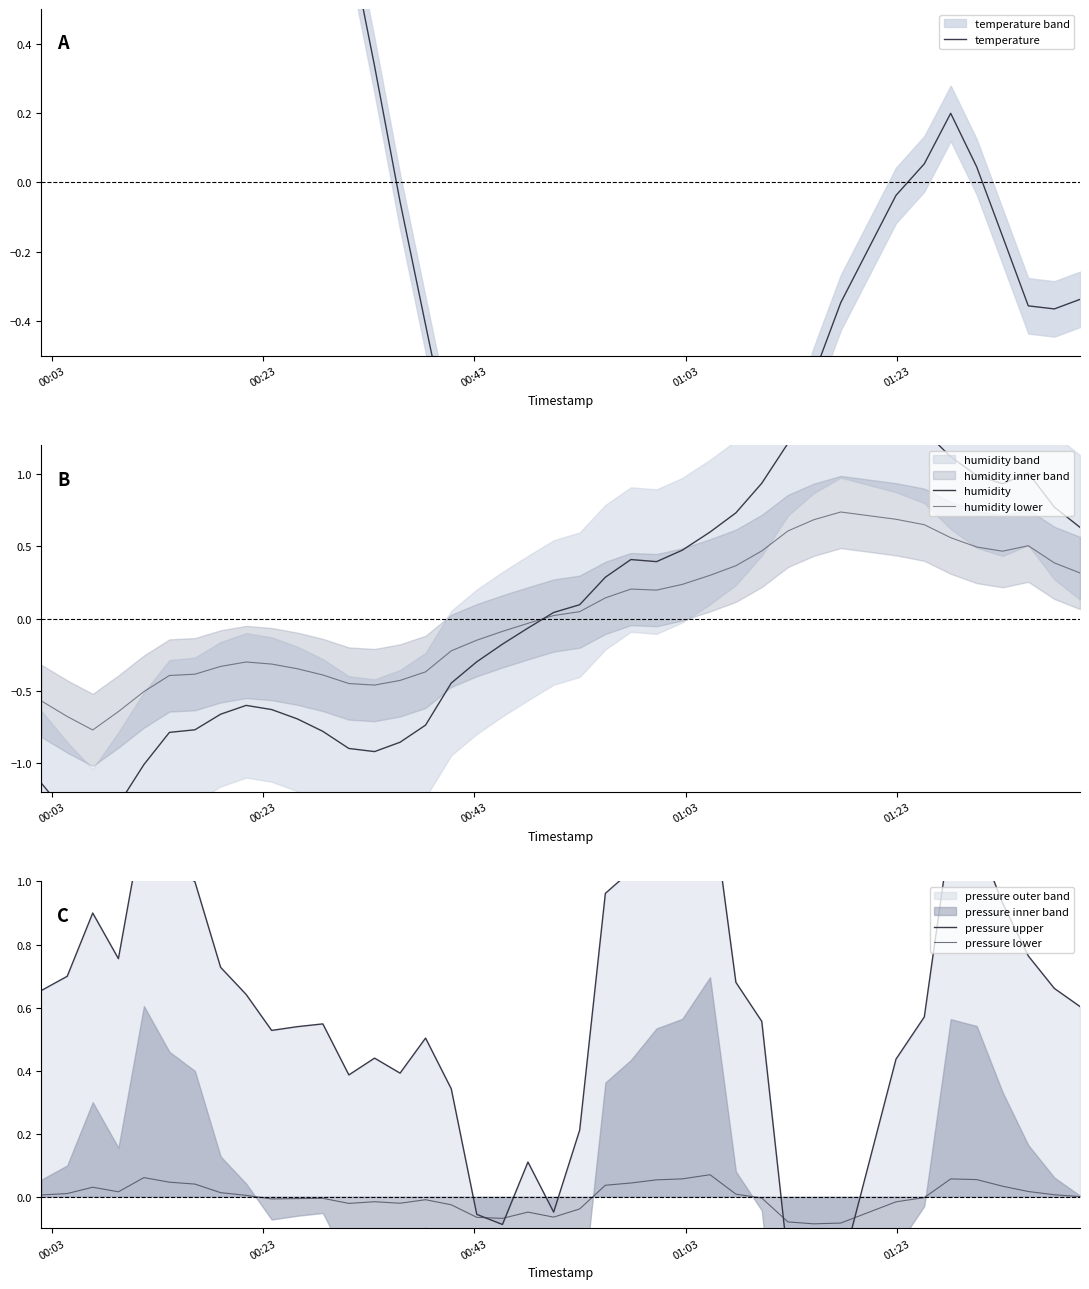

How many series are shown in this chart?

5